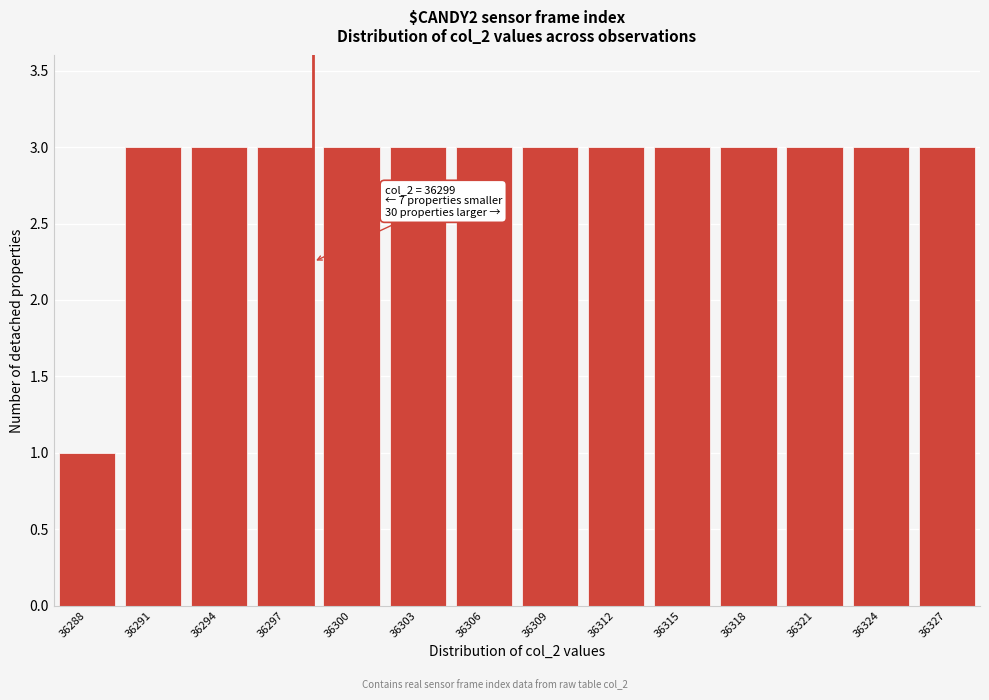

Reading left to right, list all the values displayed in this chart.

36288=1	36291=3	36294=3	36297=3	36300=3	36303=3	36306=3	36309=3	36312=3	36315=3	36318=3	36321=3	36324=3	36327=3